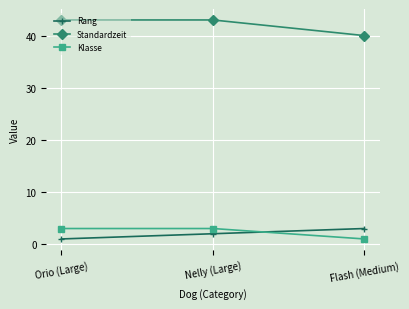

How many lines are shown in the chart?

3